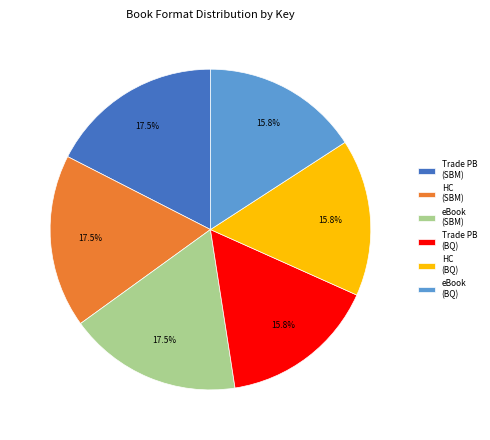

Is eBook (BQ) the majority of the pie?

No